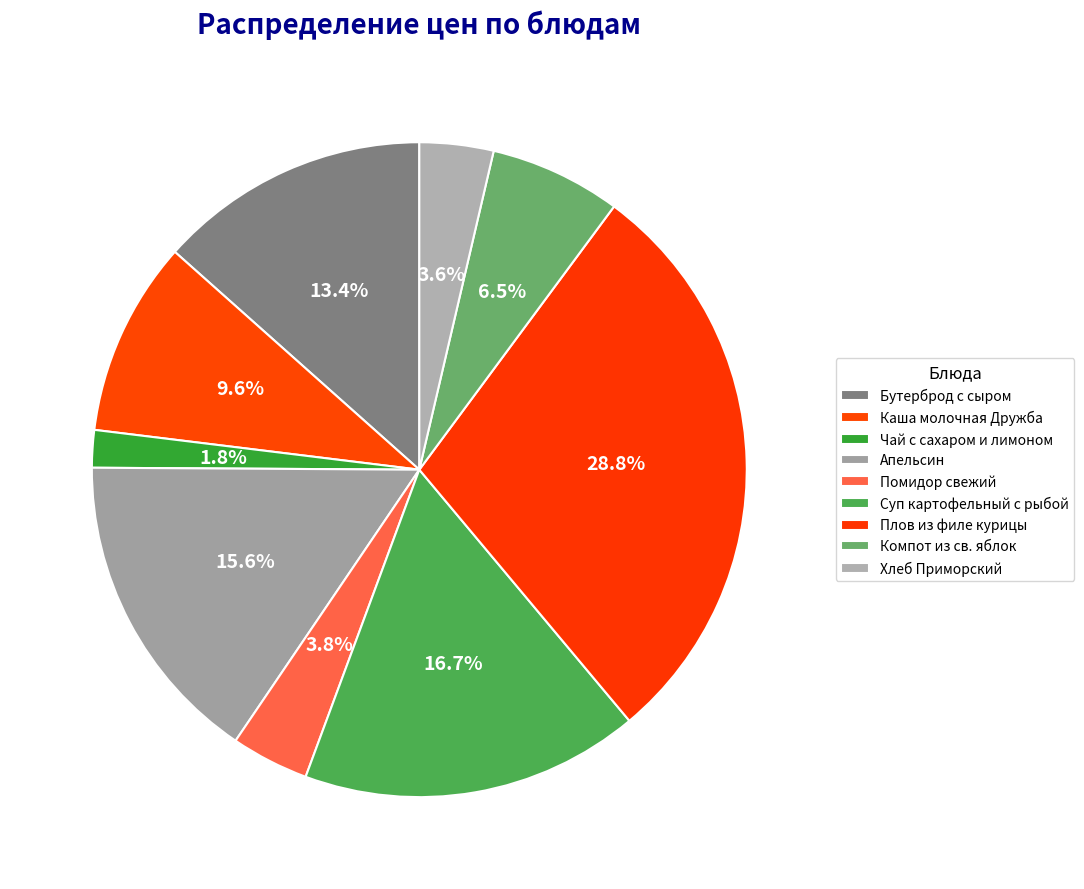

Count the number of slices in the pie.

9